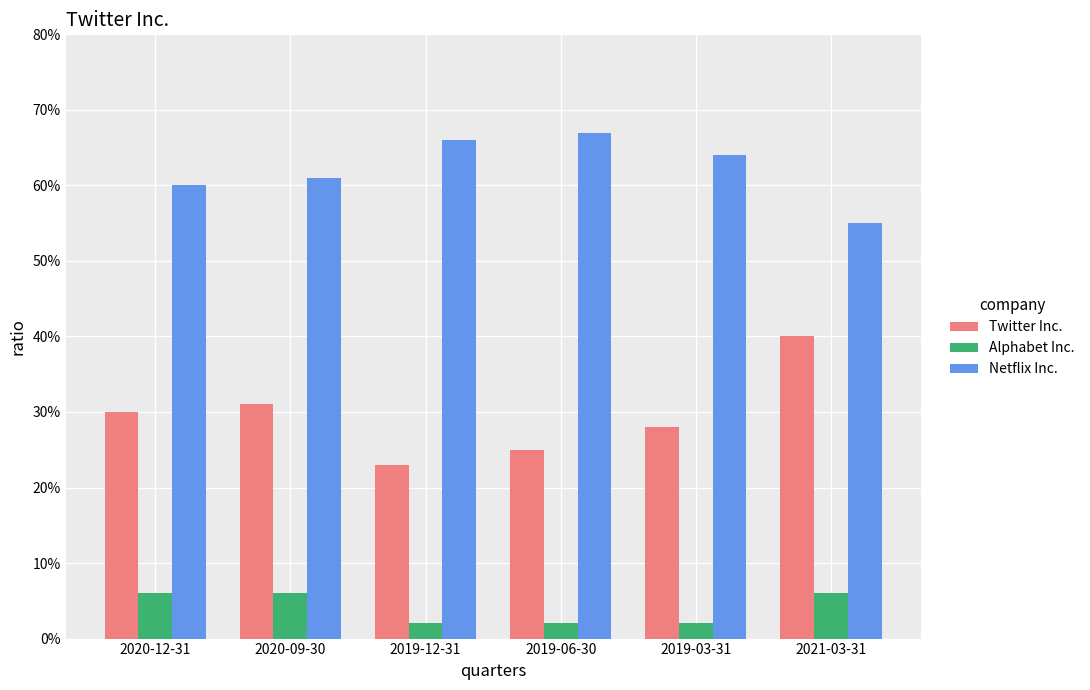

True or false: Netflix Inc. has a value of 0.7 at 2019-06-30.

True